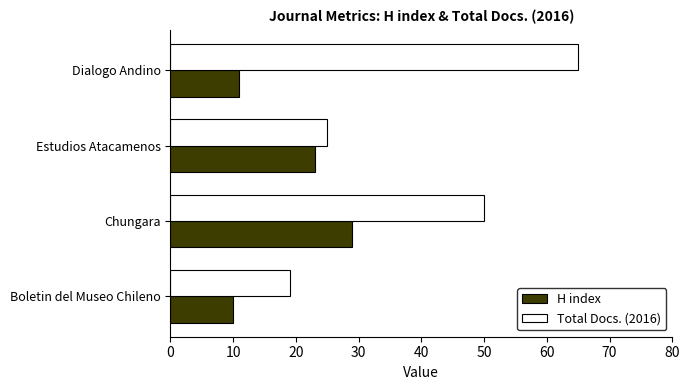

What is the sum of all H index values?

73